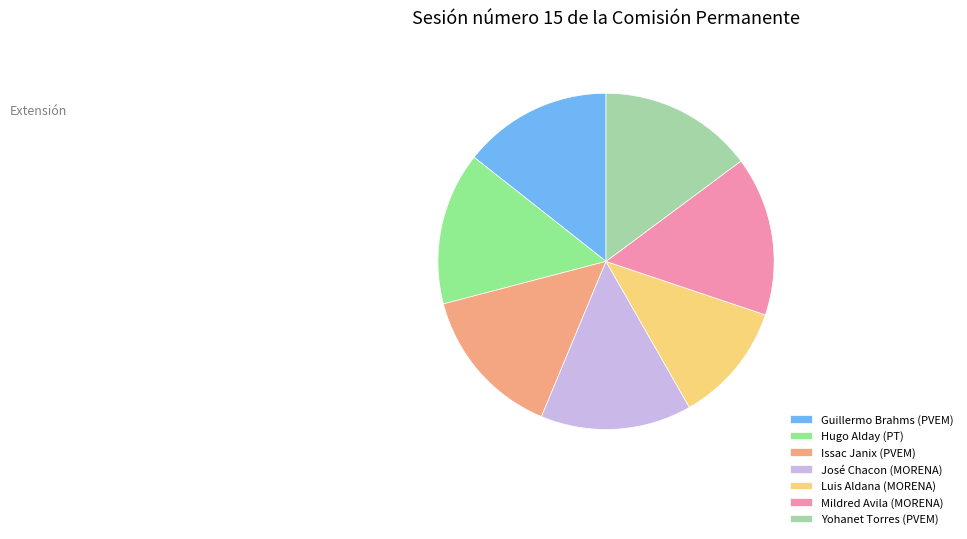

Which slice is the largest?

Mildred Avila (MORENA)